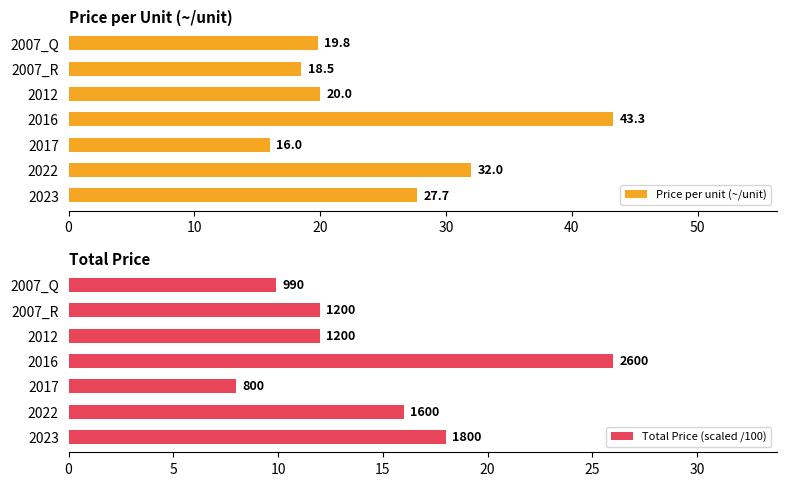

True or false: Price per unit (~/unit) has a value of 9.1 at 2016.

False